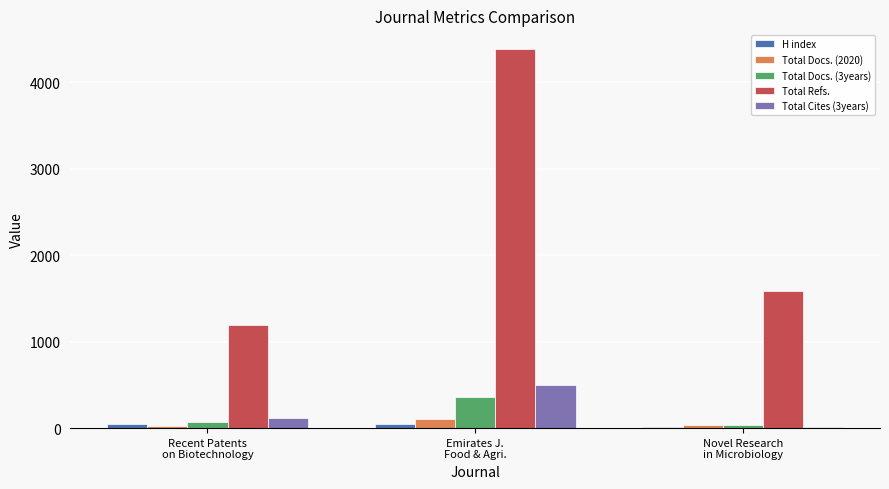

What is the difference between the Total Refs. values at Novel Research
in Microbiology and Recent Patents
on Biotechnology?

403